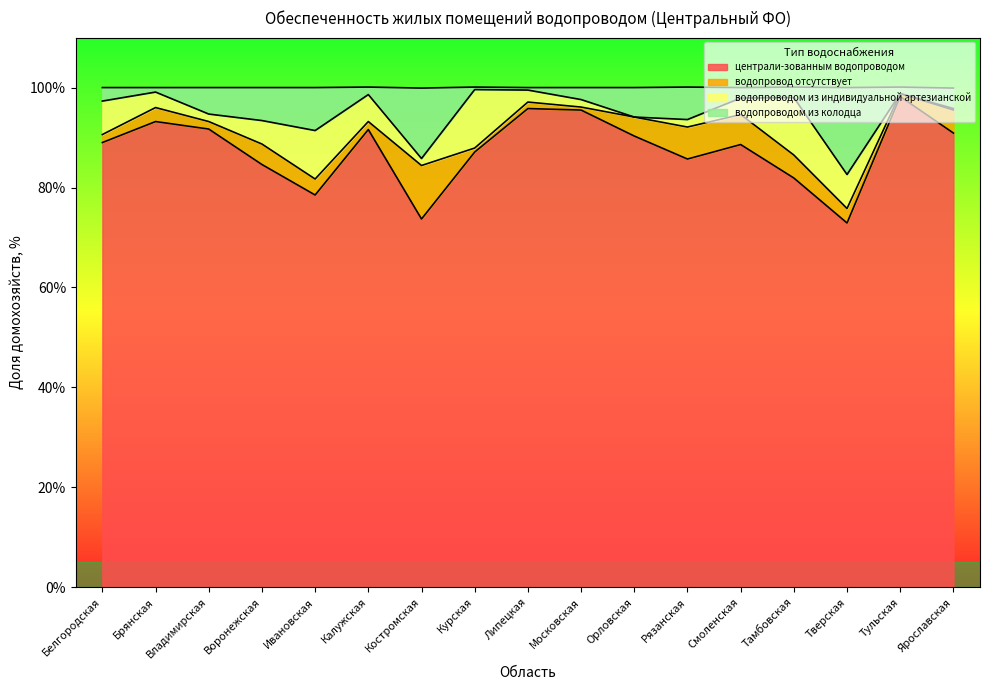

At which label does централи-зованным водопроводом reach its peak?

Тульская